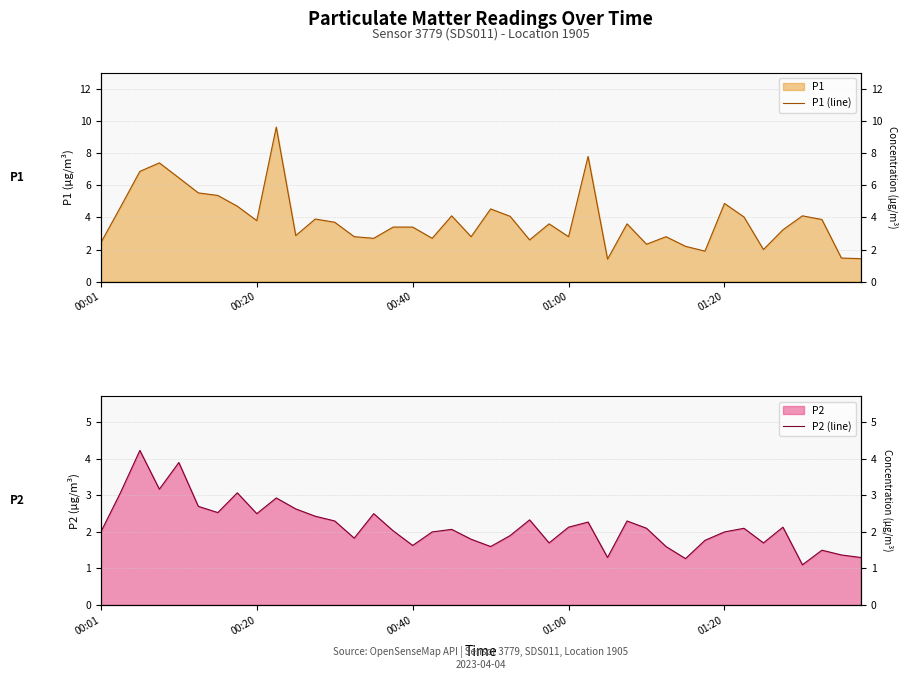

True or false: P1 (line) and P2 (line) cross at least once.

False